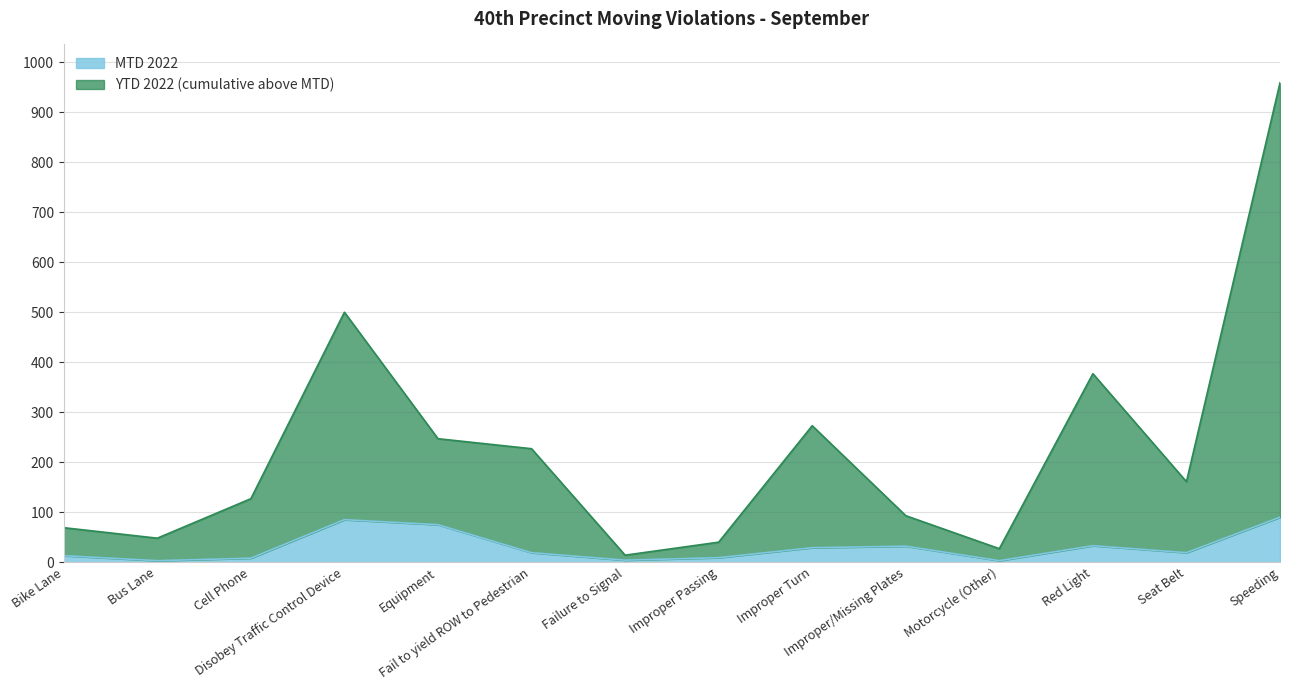

Rank the series by their average value, from lowest to highest.

MTD 2022, YTD 2022